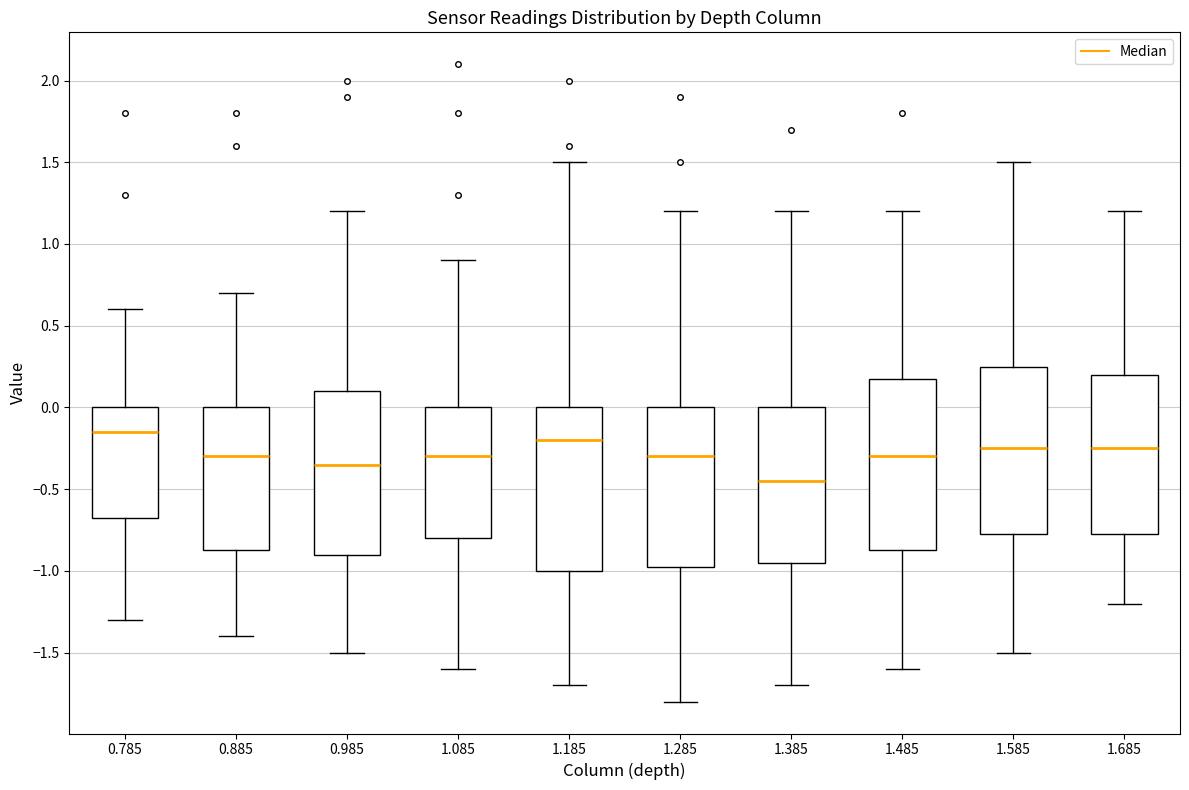

Reading left to right, transcribe this box plot: for each box, give where its median line is, the range the box spans, and where its two whiskers end, as read against the y-axis. The values are not printed on the chart, so give them approximately, as read against the axis.

0.785: median -0.15, box -0.65 to 0.00, whiskers -1.30 to 0.60
0.885: median -0.30, box -0.85 to 0.00, whiskers -1.40 to 0.70
0.985: median -0.35, box -0.90 to 0.10, whiskers -1.50 to 1.20
1.085: median -0.30, box -0.80 to 0.00, whiskers -1.60 to 0.90
1.185: median -0.20, box -1.00 to 0.00, whiskers -1.70 to 1.50
1.285: median -0.30, box -0.95 to 0.00, whiskers -1.80 to 1.20
1.385: median -0.45, box -0.95 to 0.00, whiskers -1.70 to 1.20
1.485: median -0.30, box -0.85 to 0.20, whiskers -1.60 to 1.20
1.585: median -0.25, box -0.75 to 0.25, whiskers -1.50 to 1.50
1.685: median -0.25, box -0.75 to 0.20, whiskers -1.20 to 1.20